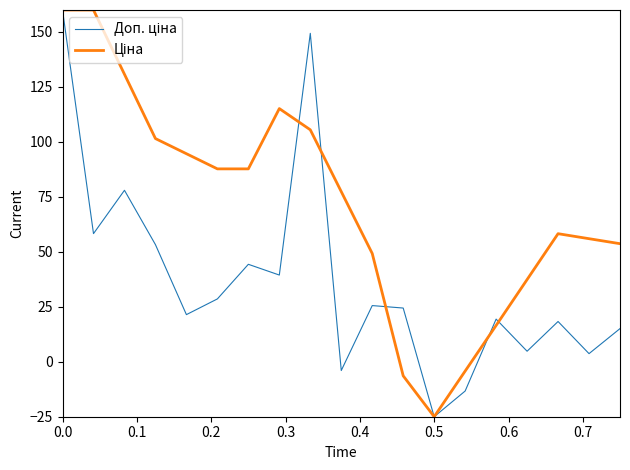

What is the minimum value shown in the chart?

-25.0